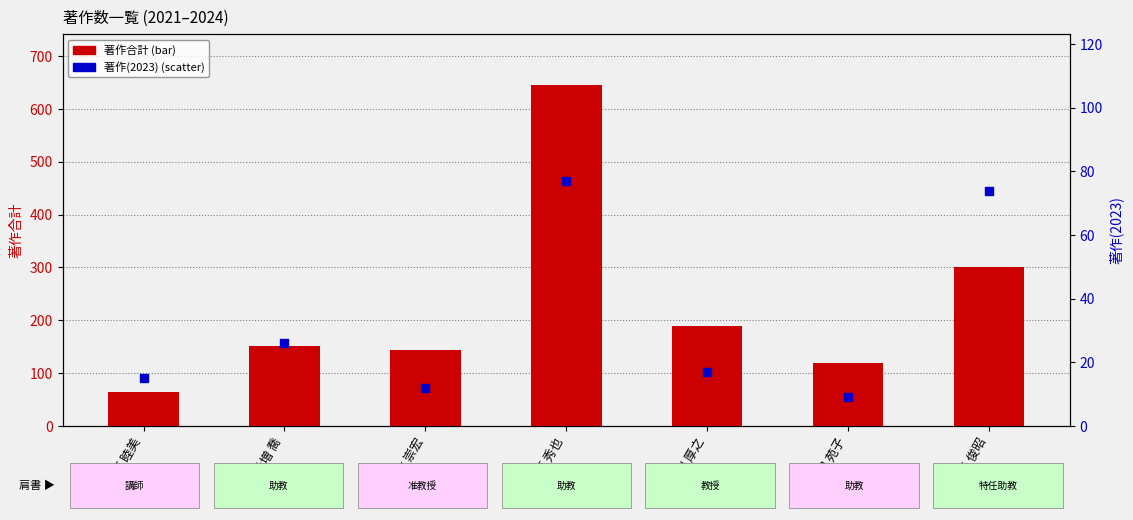

Which series has the widest spread of Y values?

著作合計